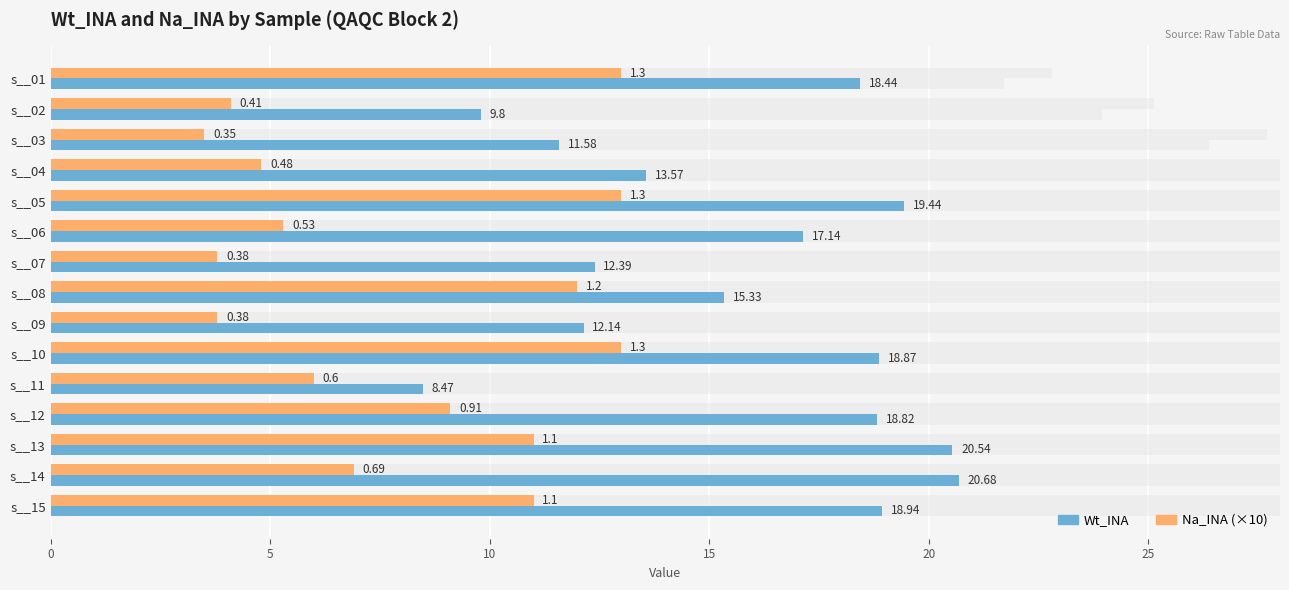

Which series has the largest total across all categories?

Wt_INA